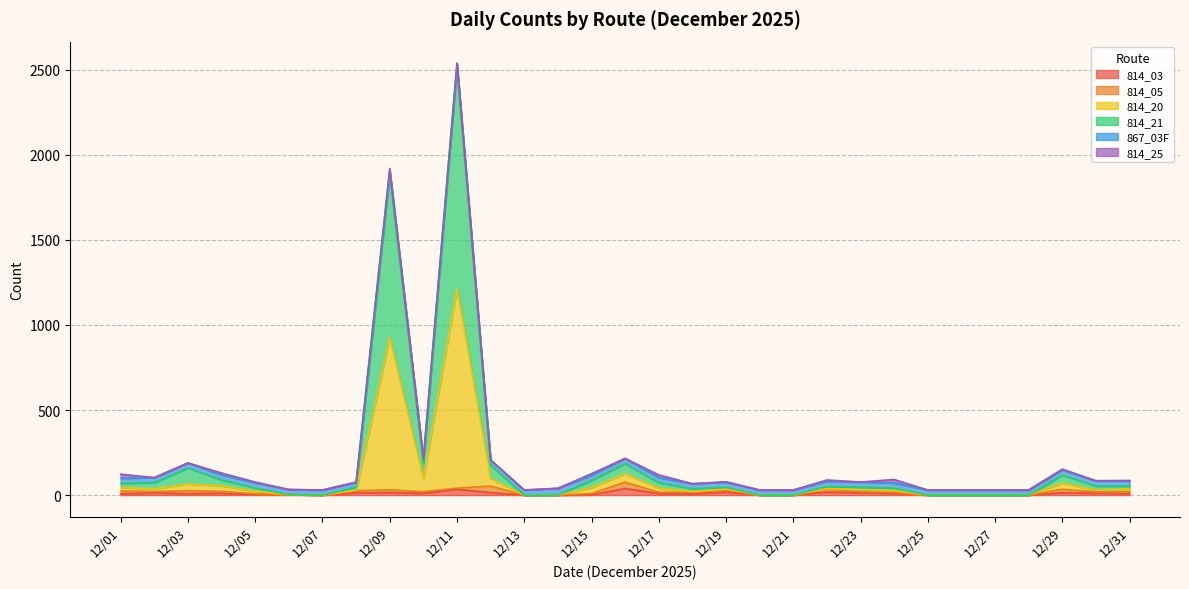

At which category is the sum across all series the highest?

12/11